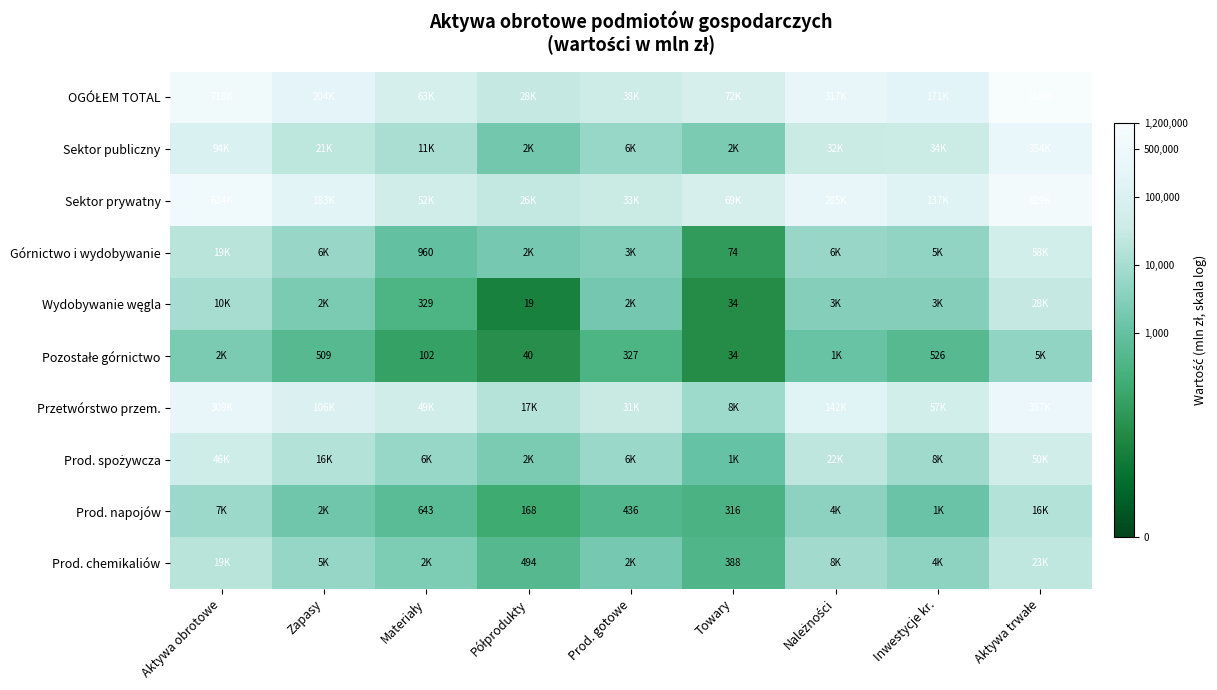

The value of Sektor publiczny at Zapasy is 9.9. True or false?

True